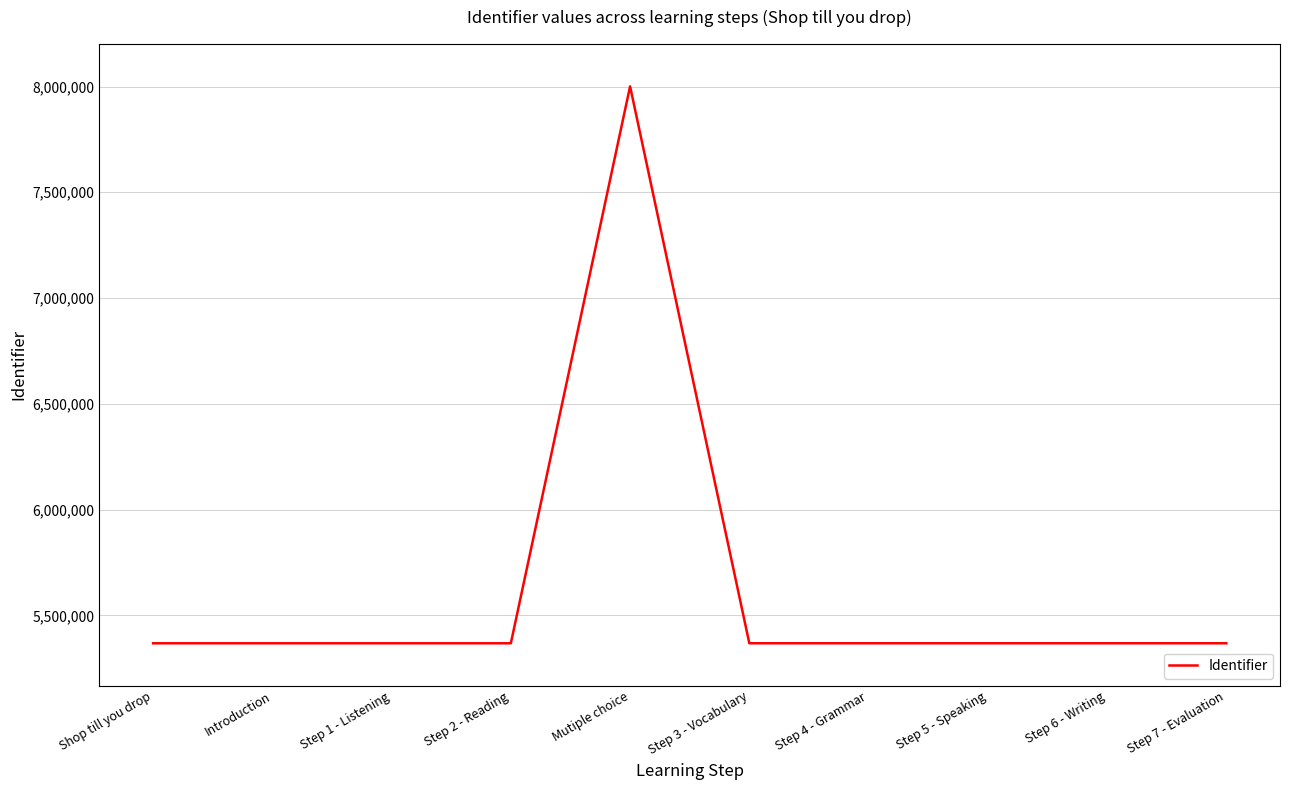

Is it true that the value at Step 3 - Vocabulary is 3474117?

False